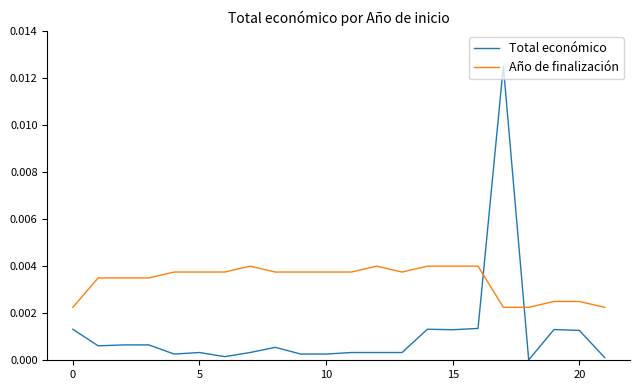

Which series has the widest spread of values?

Total económico